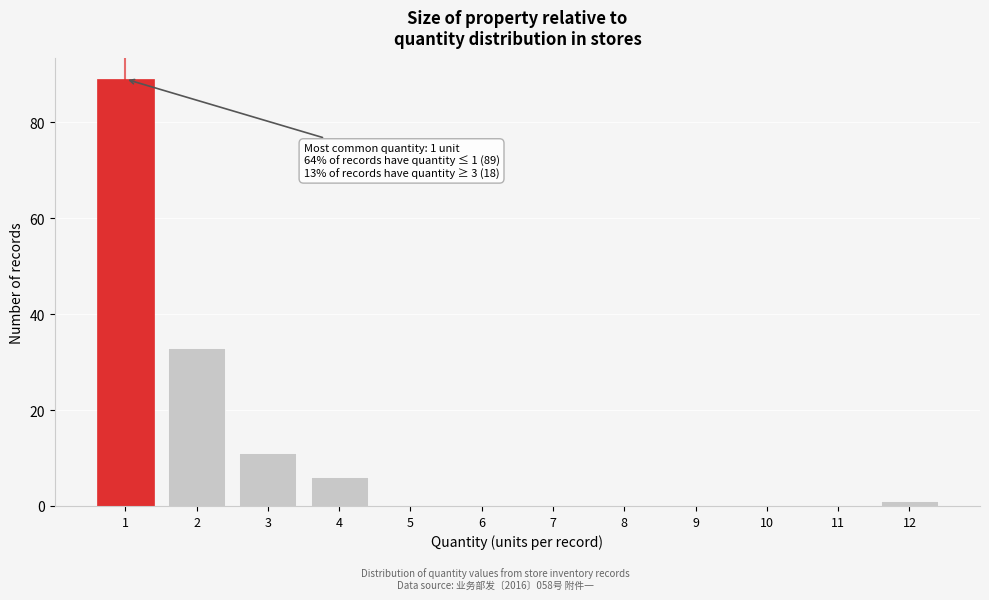

Which range on the x-axis has the tallest bar?

0.5 to 1.5